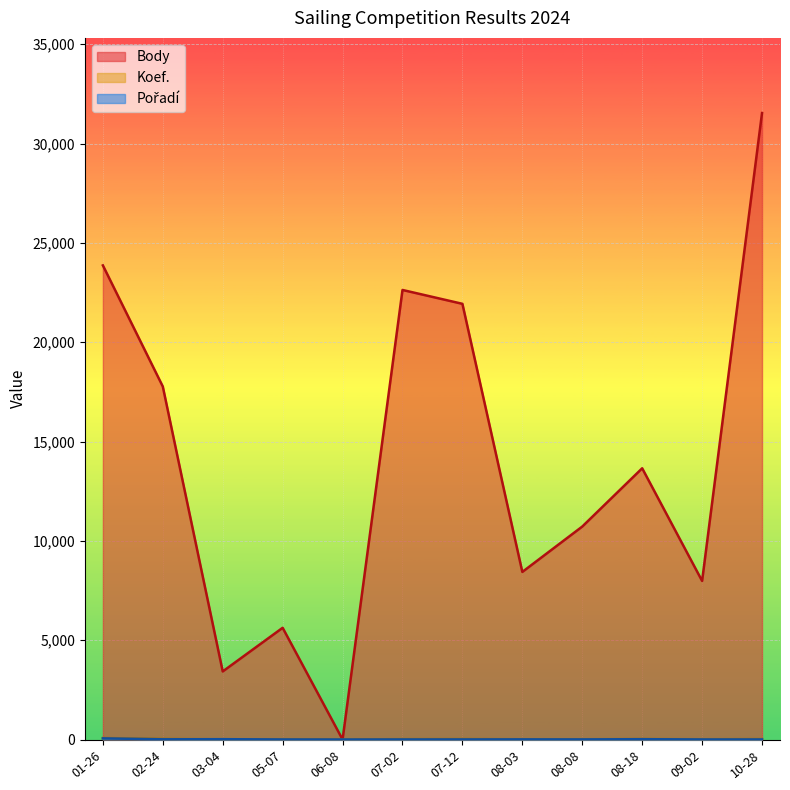

Which series changed the most between 05-07 and 07-02?

Body